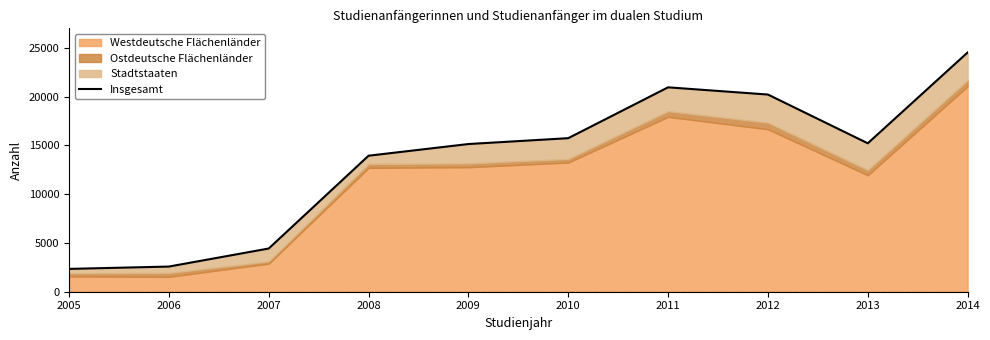

What is the difference between the values at 2005 and 2011?

18612